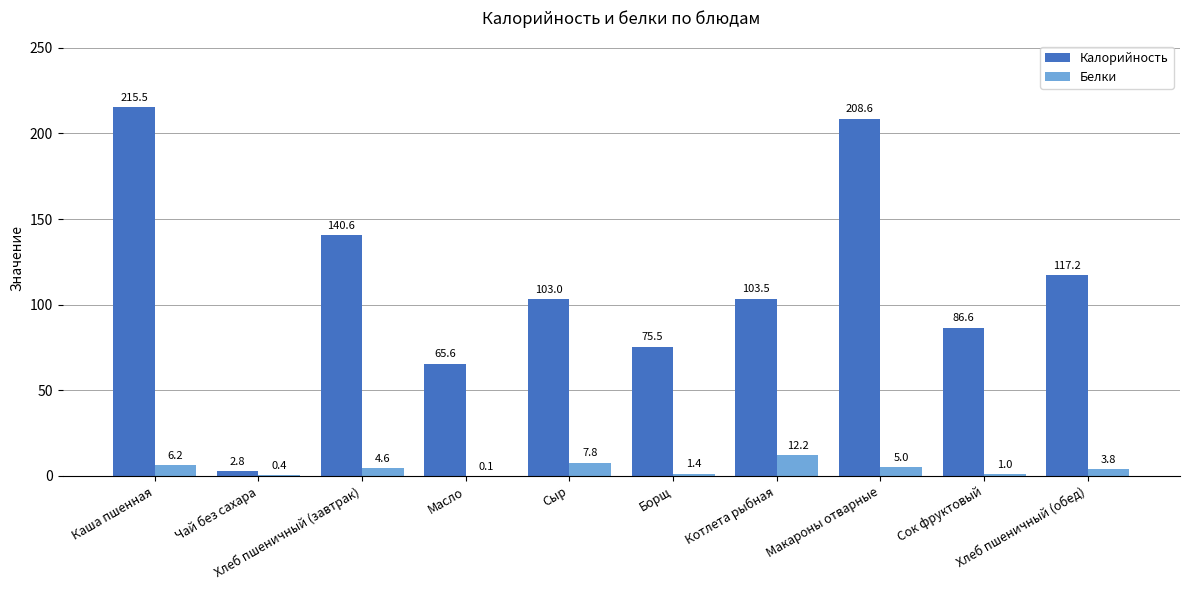

What is the difference between the Калорийность values at Борщ and Хлеб пшеничный (обед)?

41.7